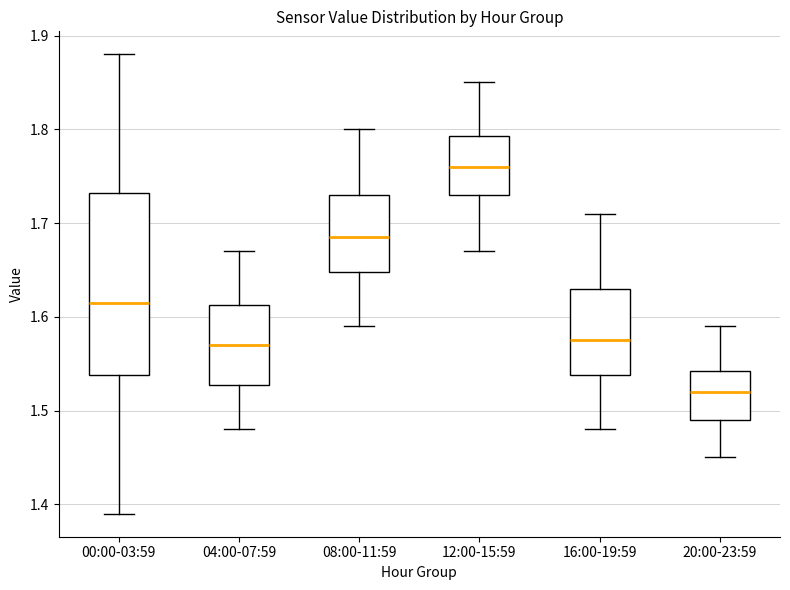

Where does the upper whisker of the box for 20:00-23:59 end on the y-axis? The values are not printed on the chart, so give them approximately, as read against the axis.

1.59